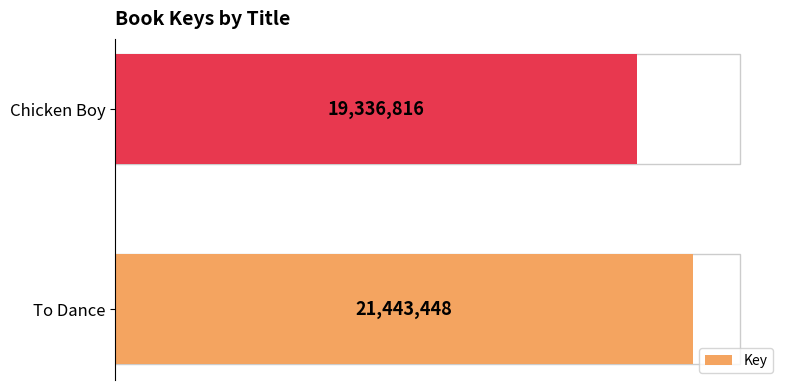

Are the bars horizontal?

Yes